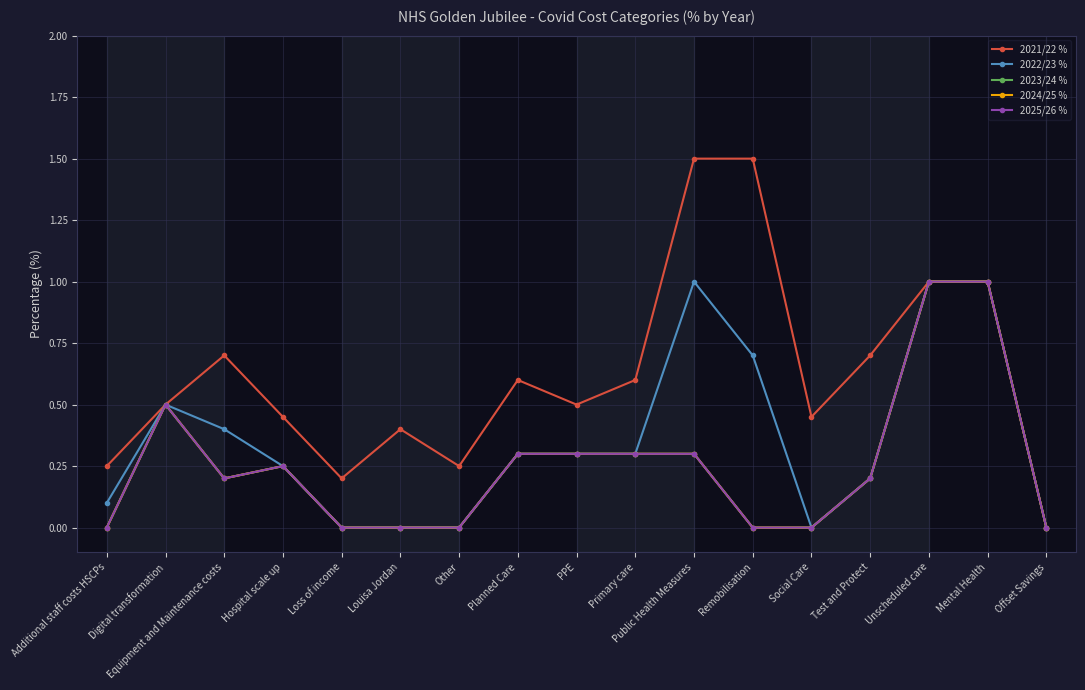

Where is the first local maximum for 2022/23 %?

Digital transformation